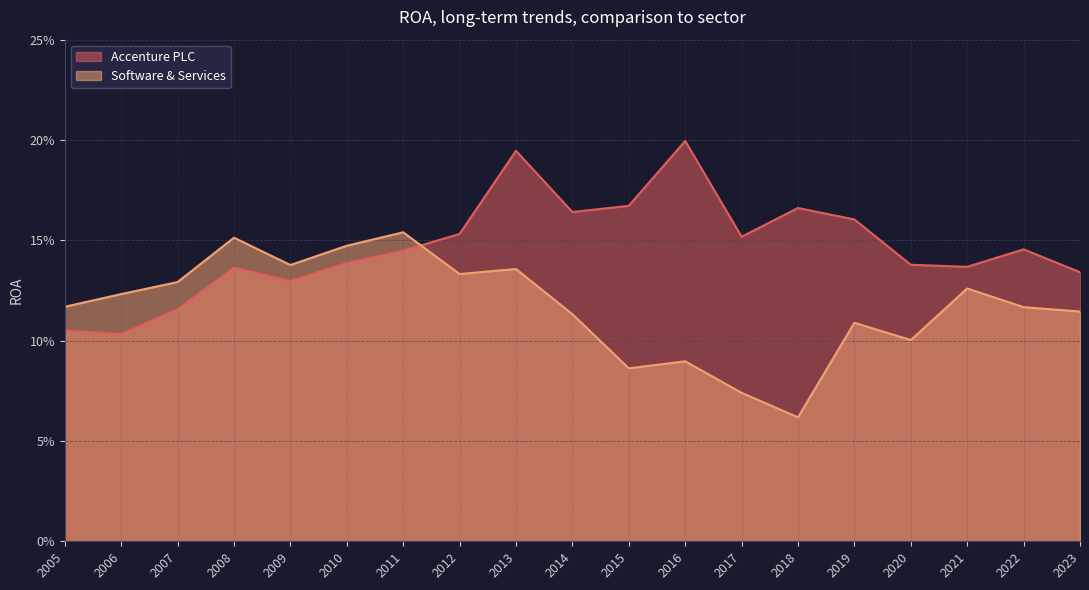

What is the average value of the Software & Services series?

0.1